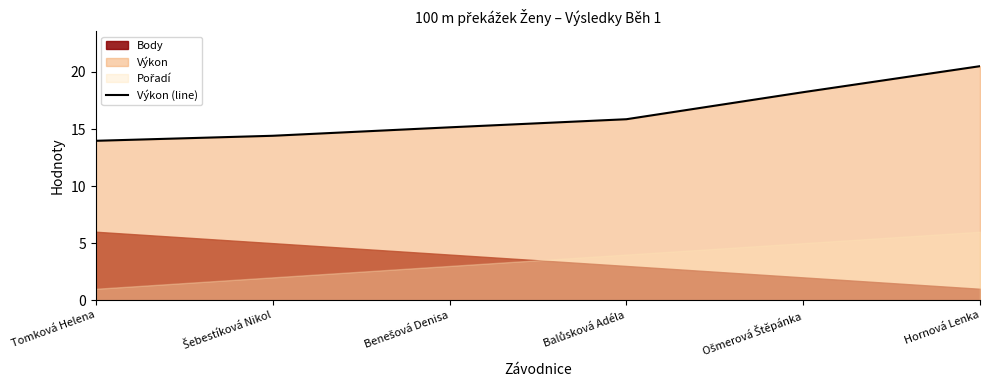

What is the value of the 1st point from the left?

14.0